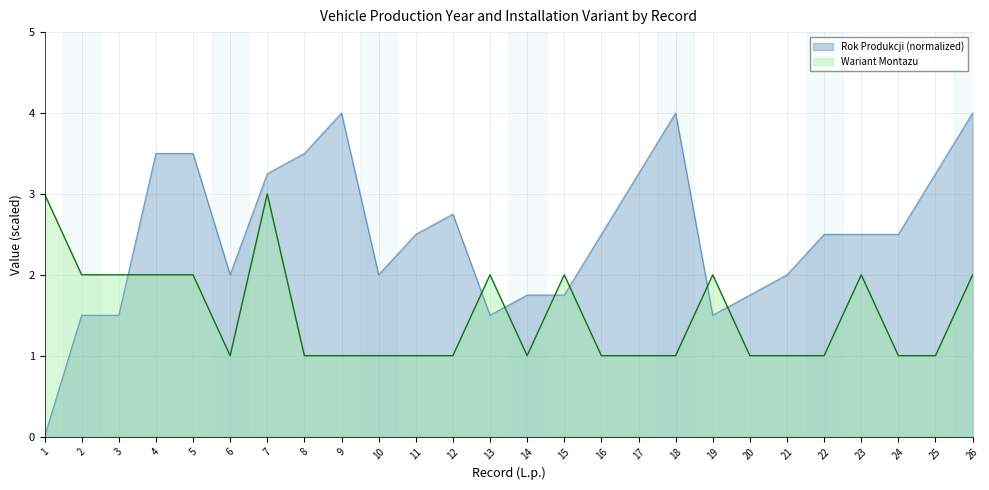

Rank the series at 6 from highest to lowest value.

Rok Produkcji (normalized), Wariant Montazu